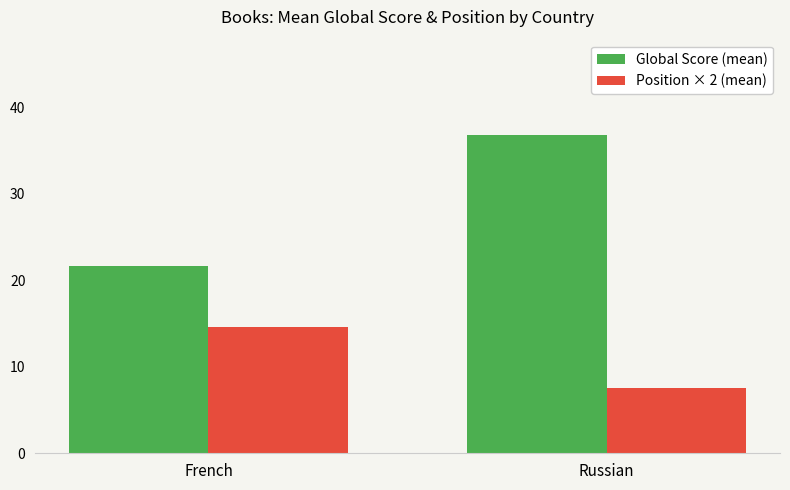

Which series changed the most between French and Russian?

Global Score (mean)